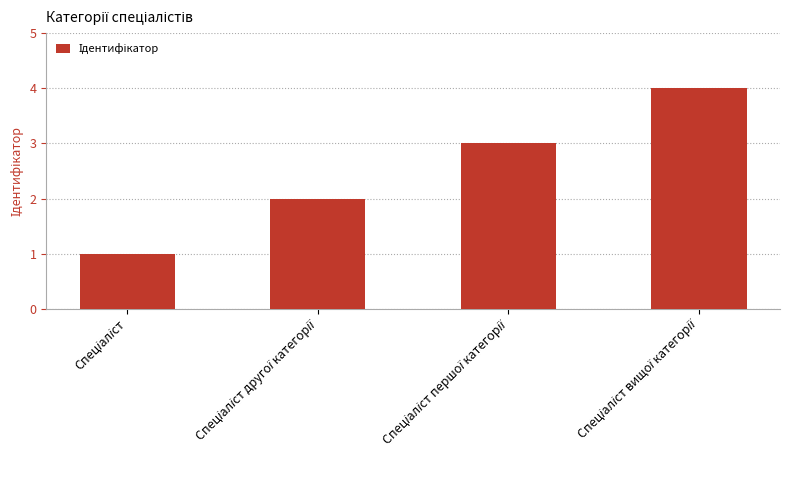

What is the sum of all values?

10